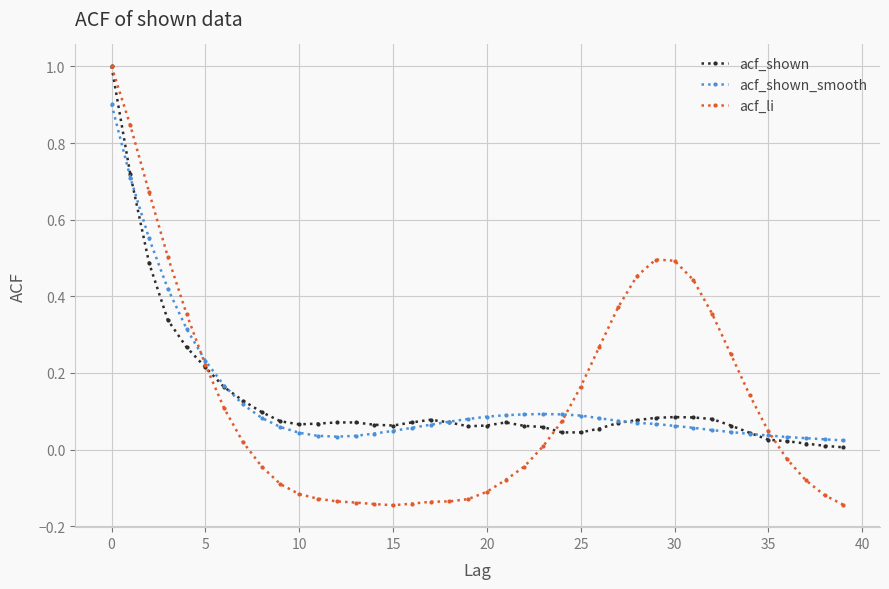

How many lines are shown in the chart?

3